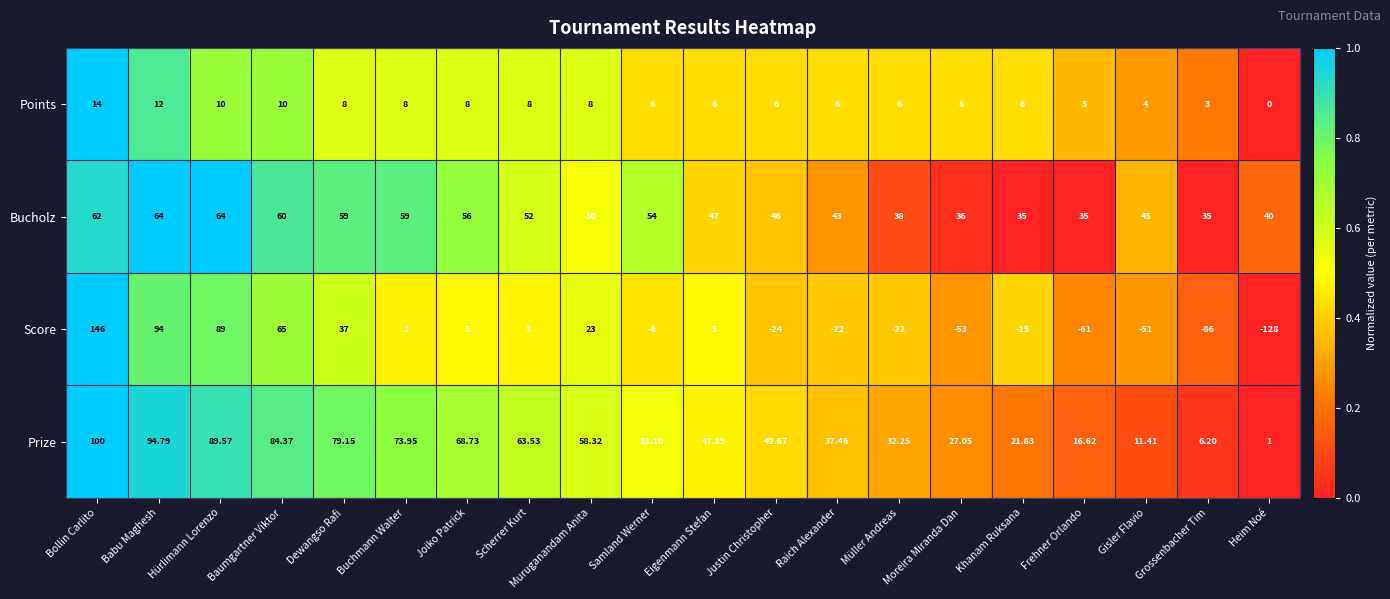

Which series has the widest spread of values?

Score